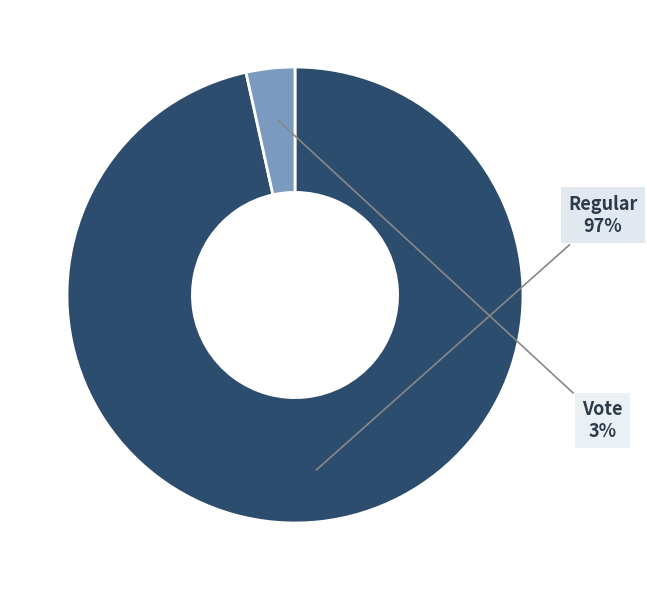

Is there any slice that represents more than half of the pie?

Yes